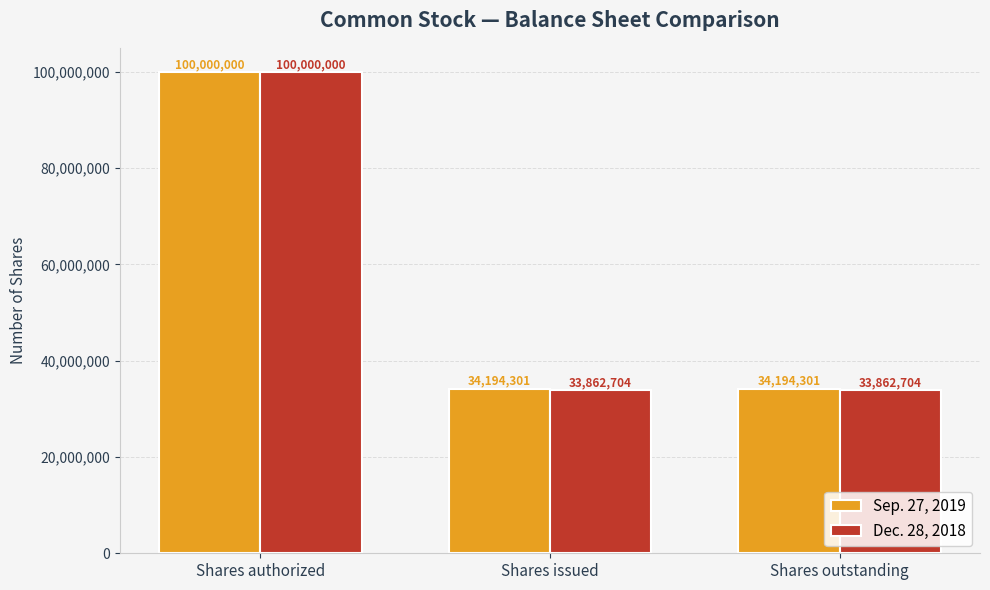

What is the maximum value for Dec. 28, 2018?

100000000